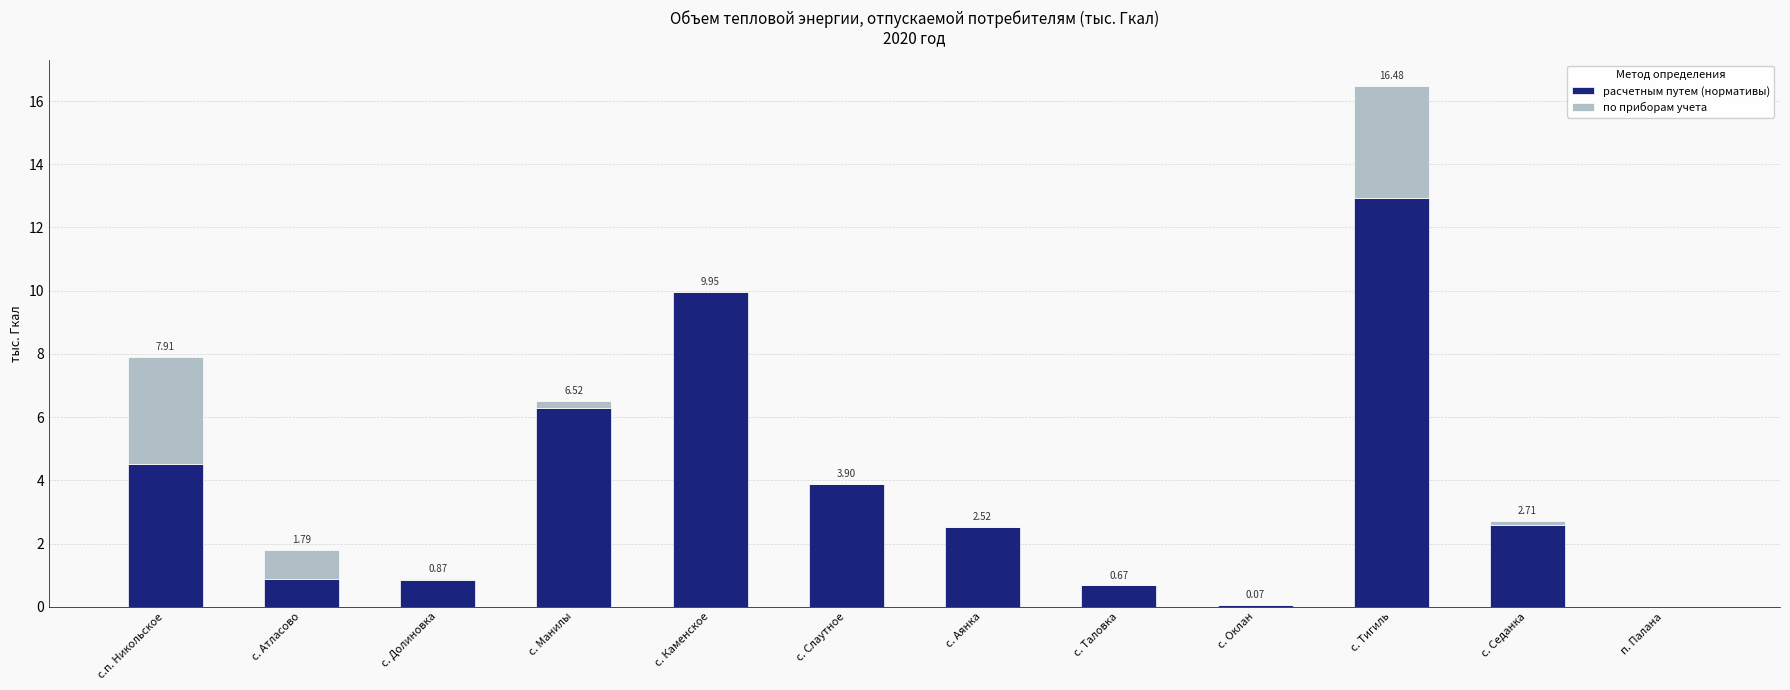

At which label is расчетным путем (нормативы) closest to 6?

с. Манилы